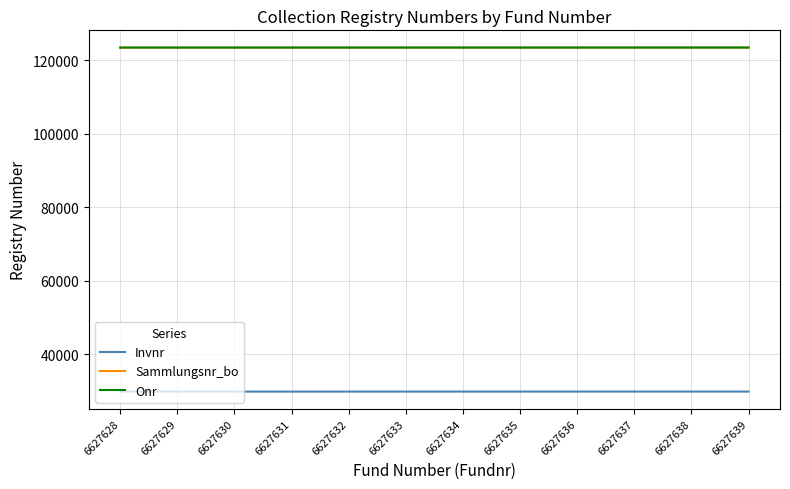

Where is Invnr nearest to the value 29791?

6627633